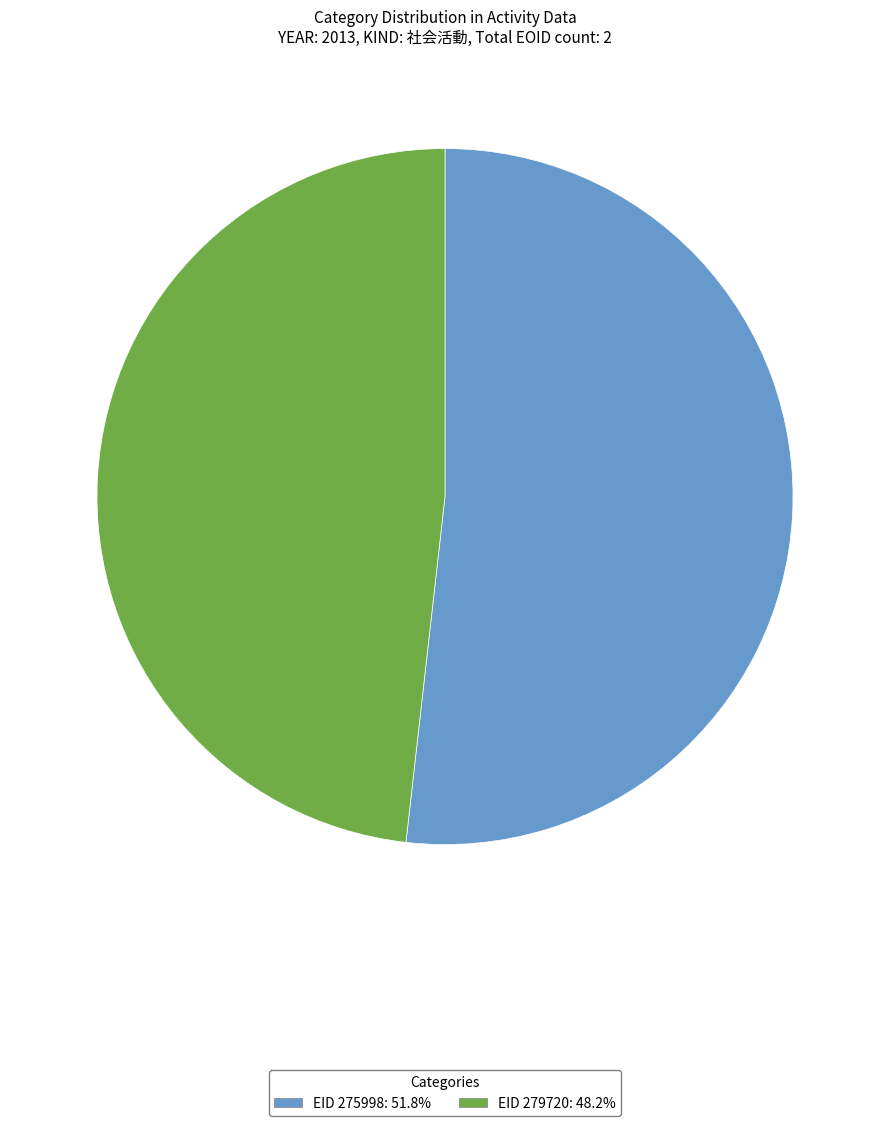

Do EID 275998: 51.8% and EID 279720: 48.2% together represent more than half of the pie?

Yes